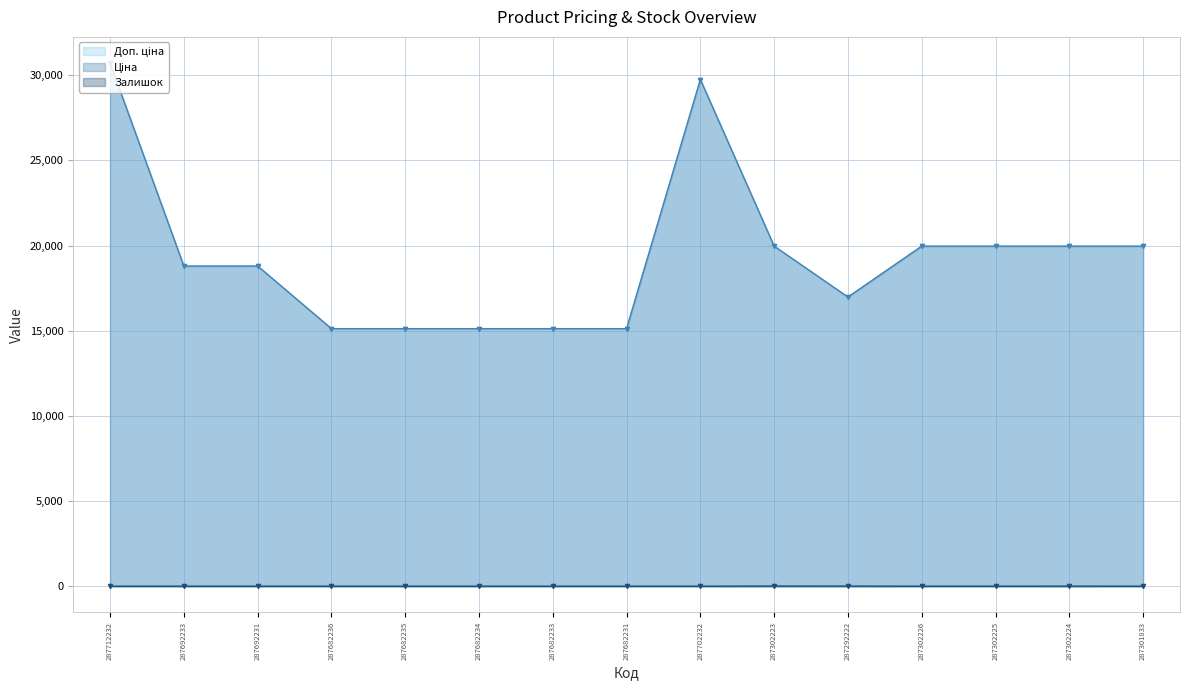

What is the total value across all series at 287682235?

30240.0